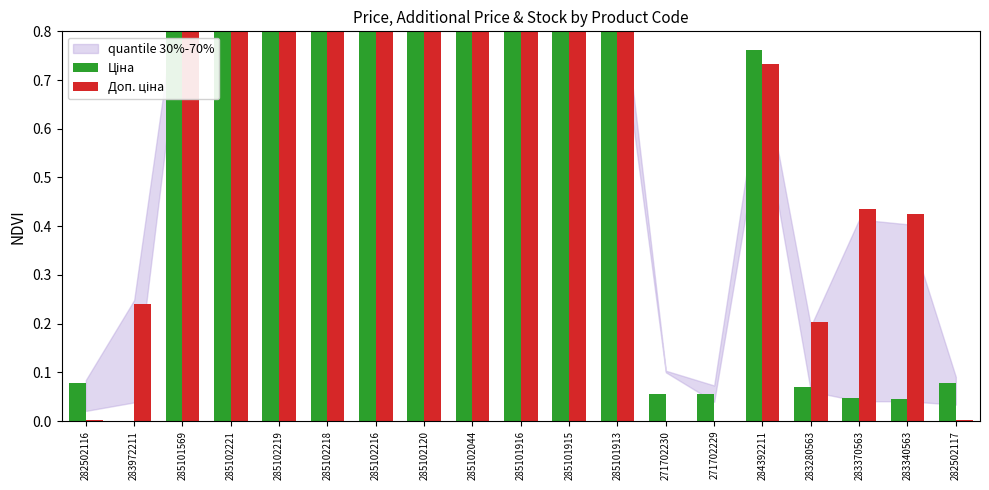

Which series has the widest spread of values?

Ціна